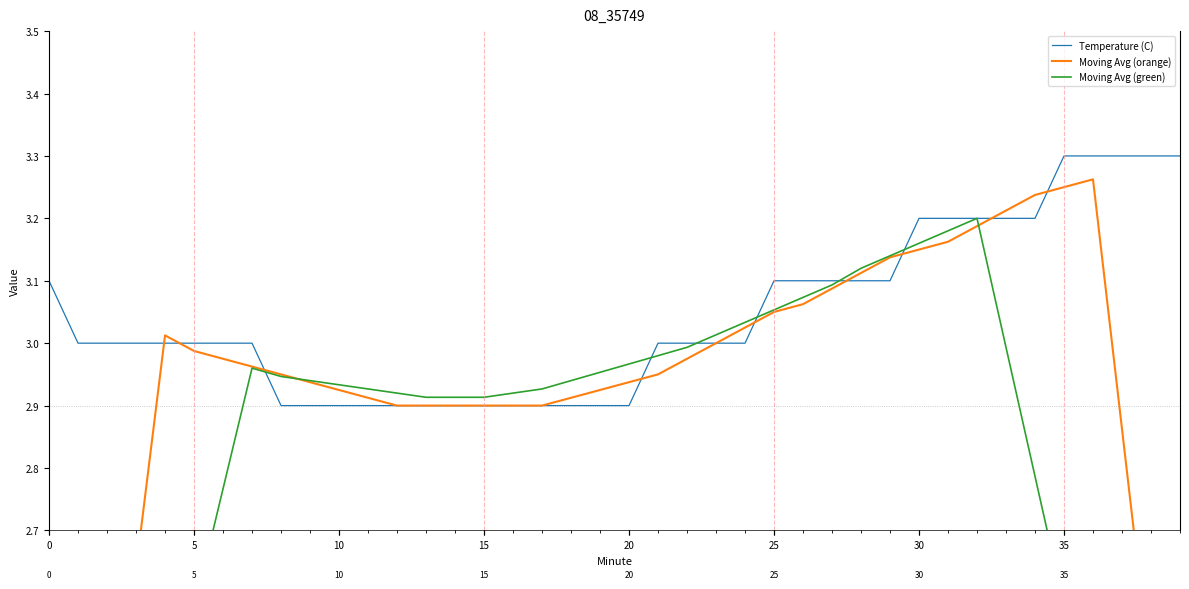

True or false: Temperature (C) has a value of 2.9 at 12.

True